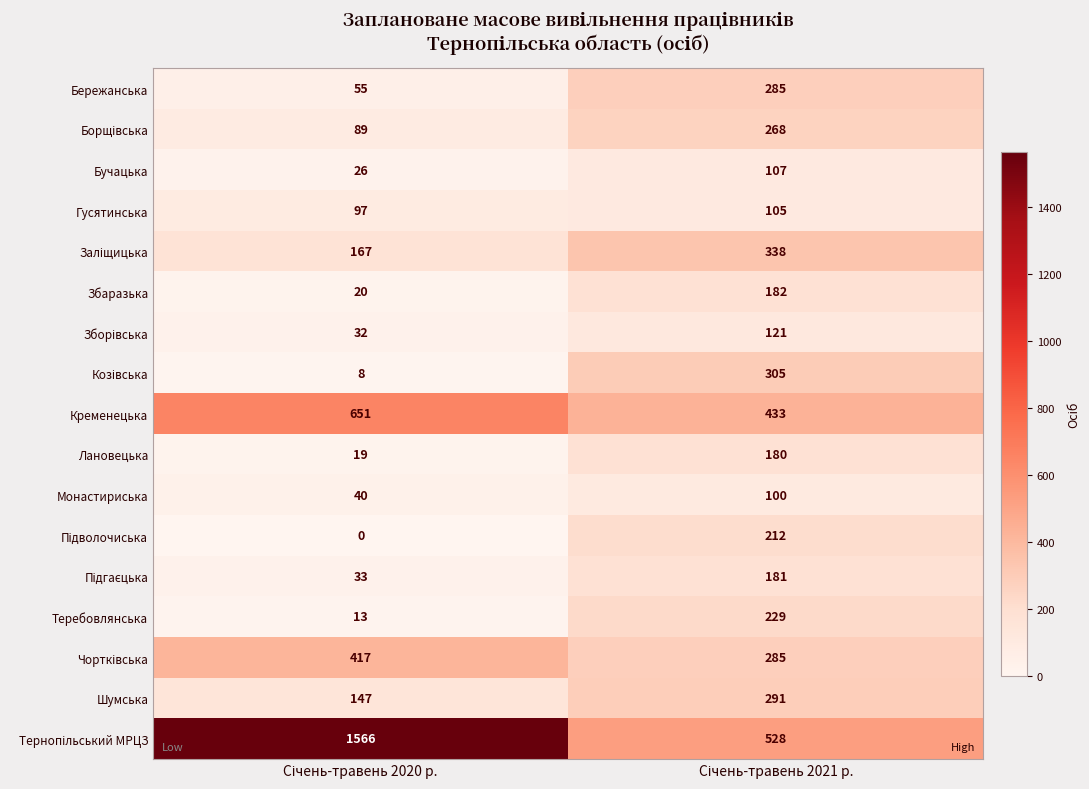

What is the average value of the Монастириська series?

70